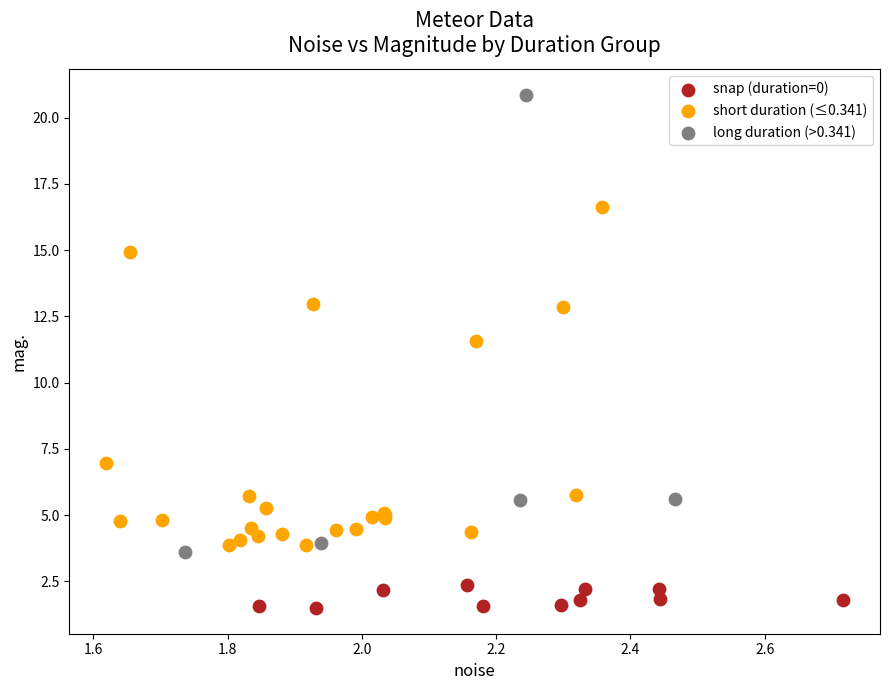

Which series reaches the maximum Y coordinate?

long duration (>0.341)